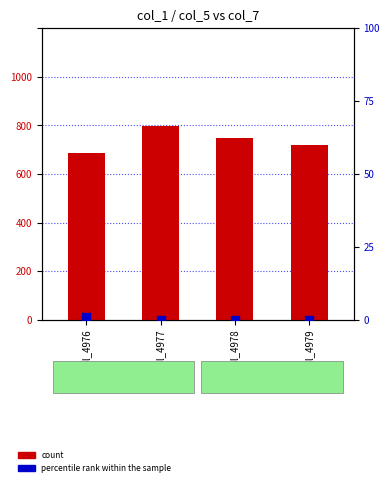

Which series contains the lowest Y value?

percentile rank within the sample